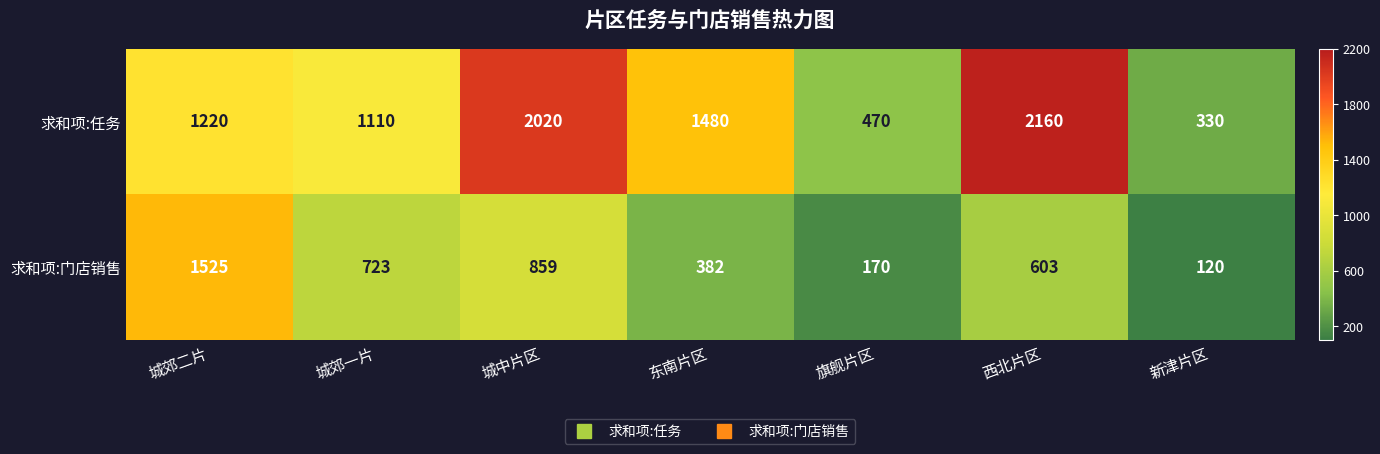

What value does the 求和项:门店销售 series have at 新津片区?

120